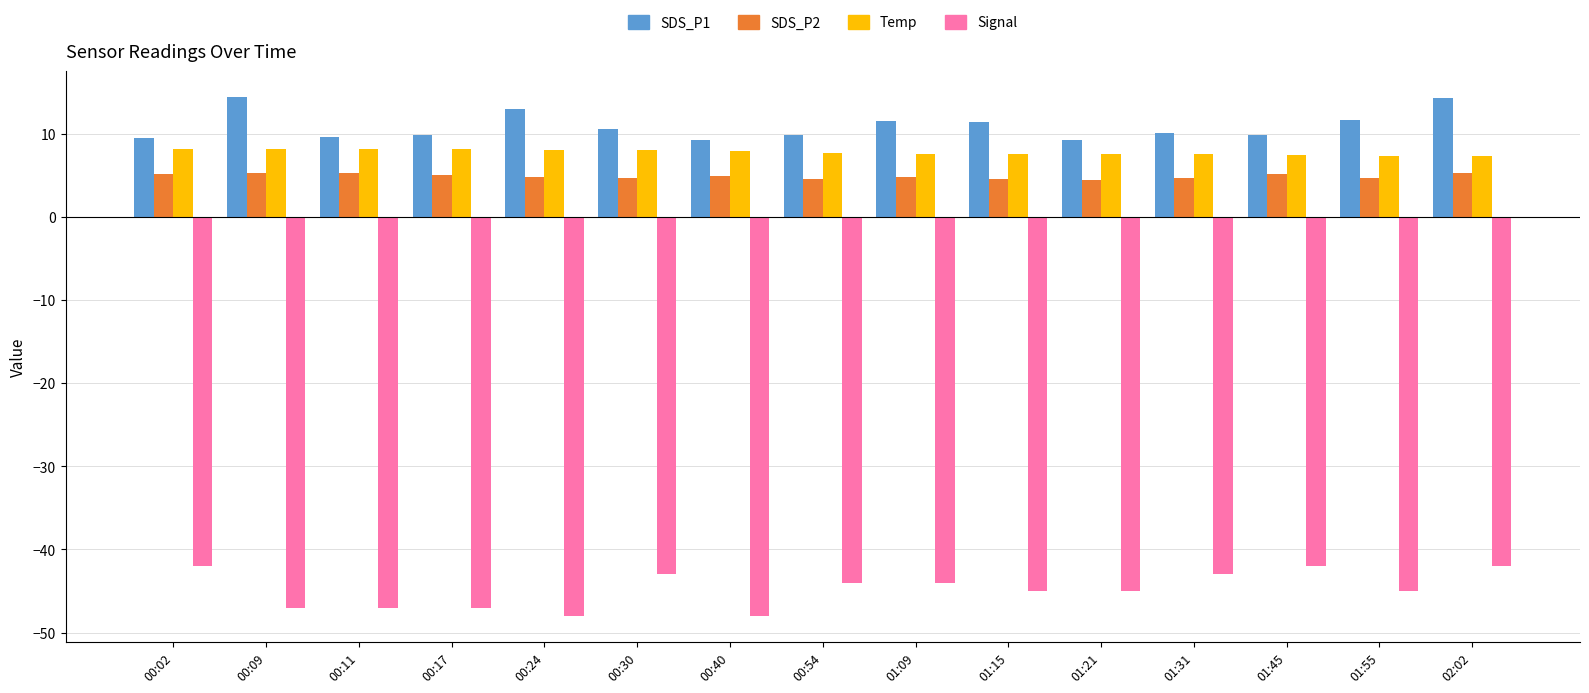

What are all the series names shown in the legend?

SDS_P1, SDS_P2, Temp, Signal